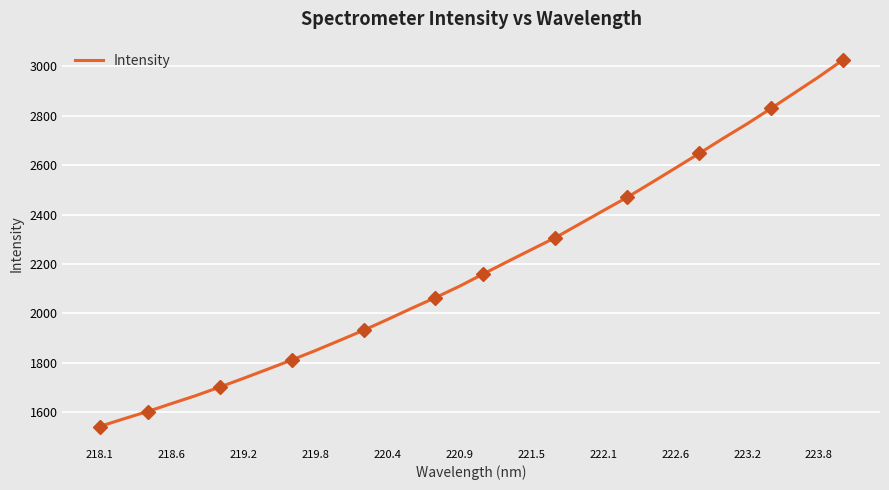

The value of Intensity at 222.6 is 1021.1. True or false?

False